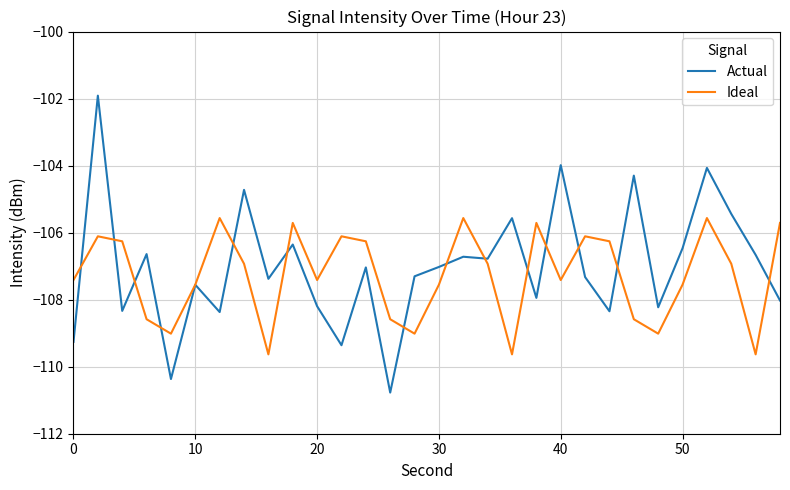

Rank the series by their maximum value, from highest to lowest.

Actual, Ideal